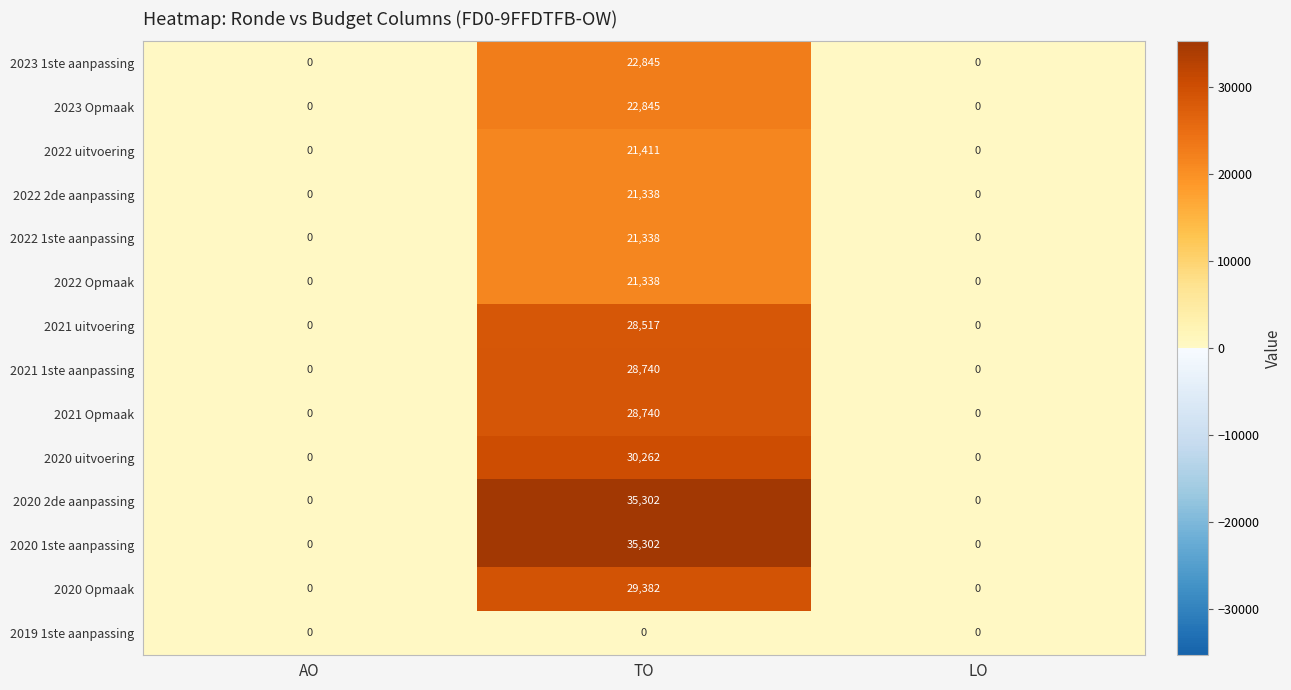

At how many categories does at least one series exceed 8149?

1